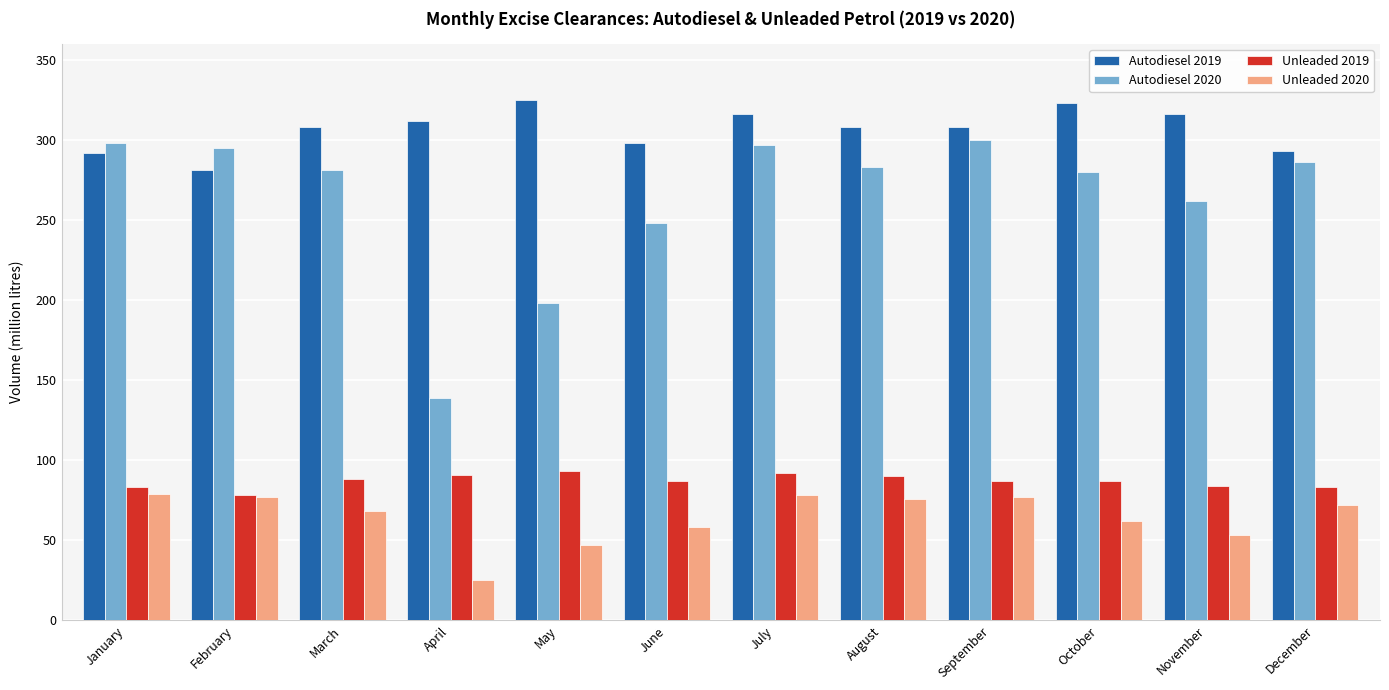

Between June and September, which series saw the biggest shift?

Autodiesel 2020